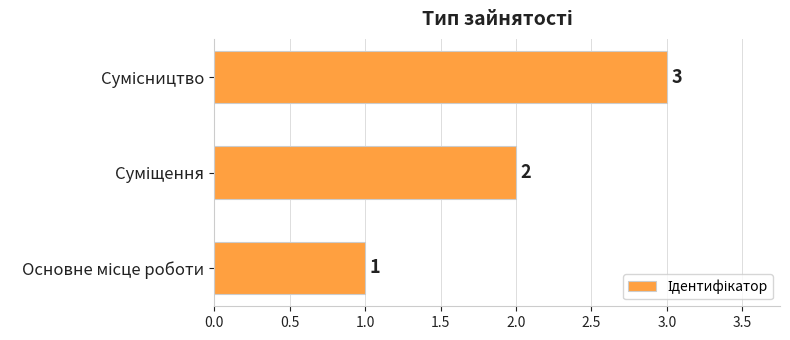

How many values are between 1 and 3?

3